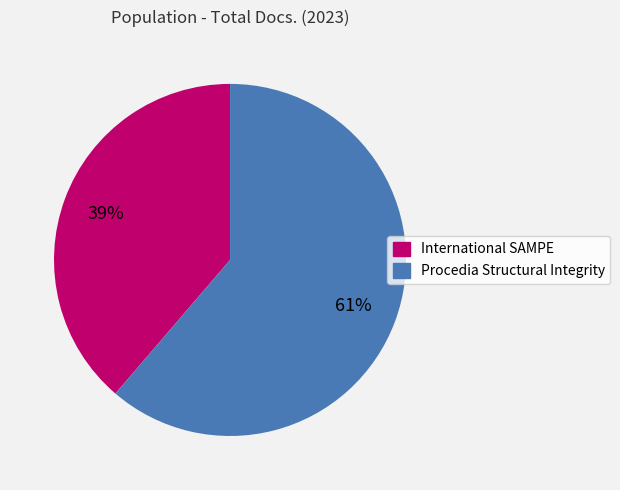

To the nearest percent, what is the average slice percentage?

50%